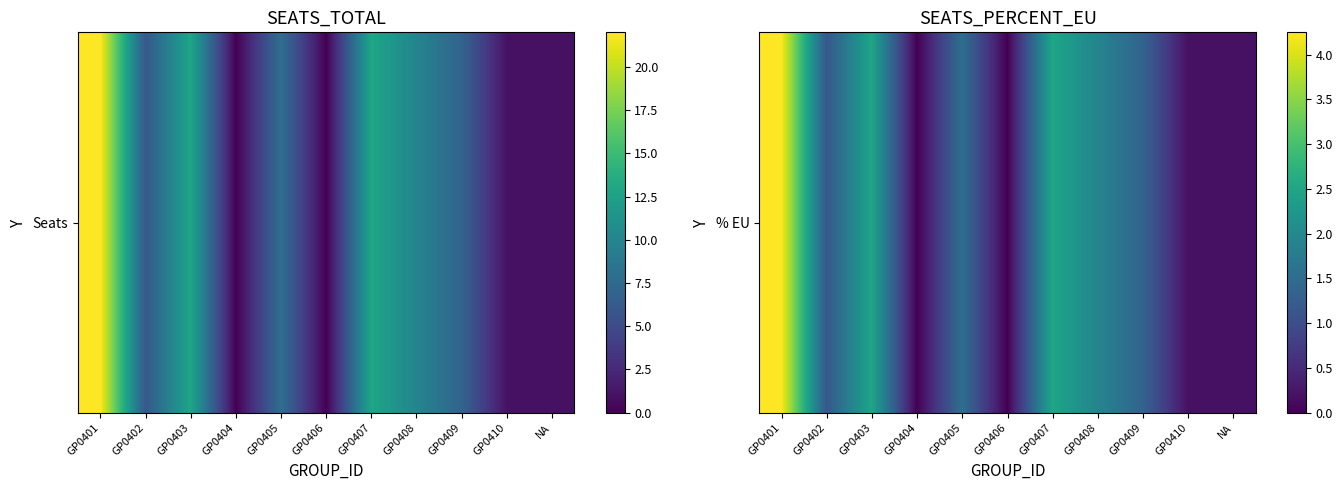

The chart shows a value of 0.3 at GP0409. True or false?

False